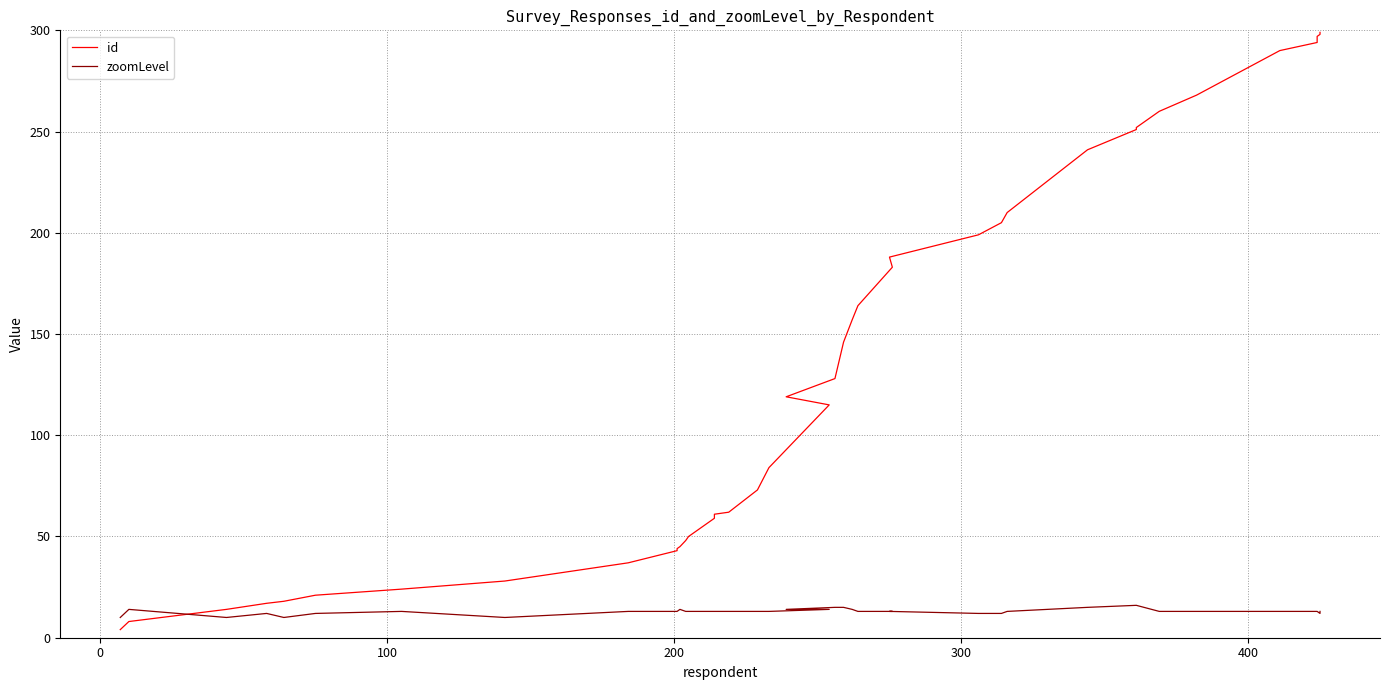

True or false: zoomLevel has more than 0 interior local peaks.

True